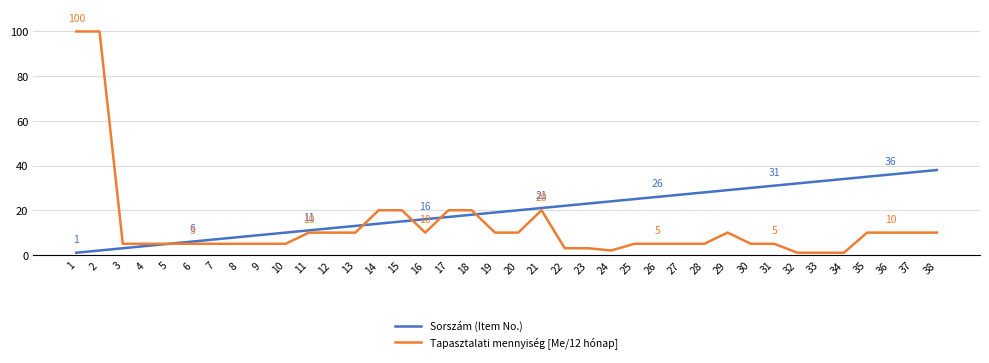

Is it true that Sorszám (Item No.) equals 5 at 5?

True